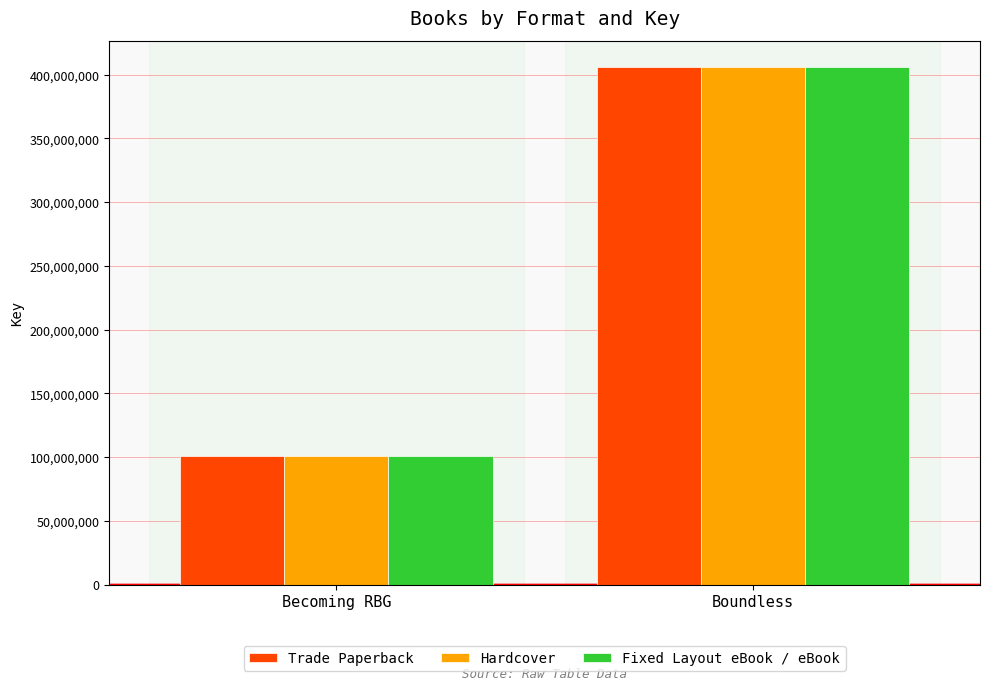

Count the Trade Paperback values in the range 100952866 to 406214723.

2